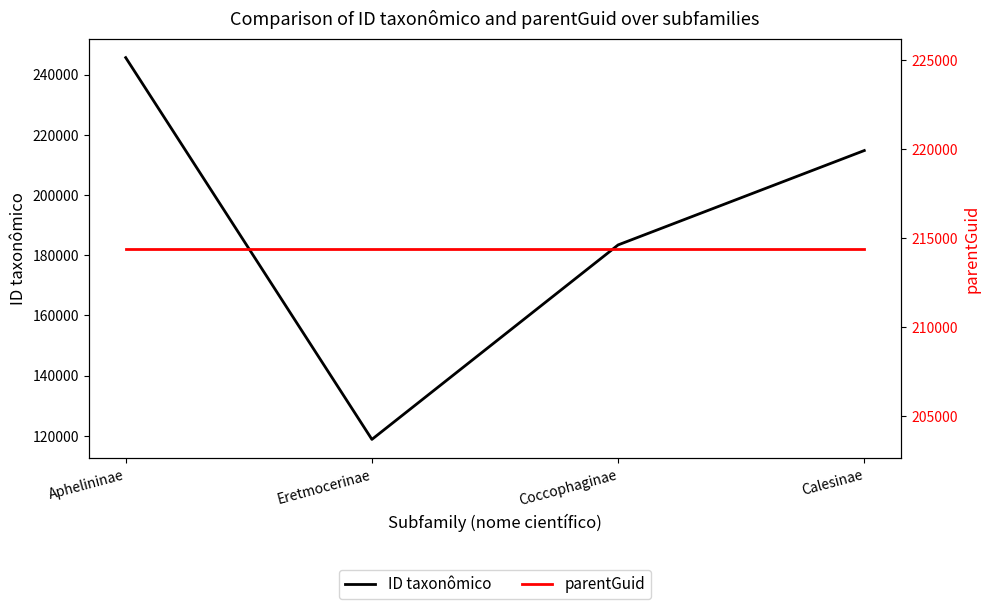

Is it true that parentGuid equals 214394 at Eretmocerinae?

True